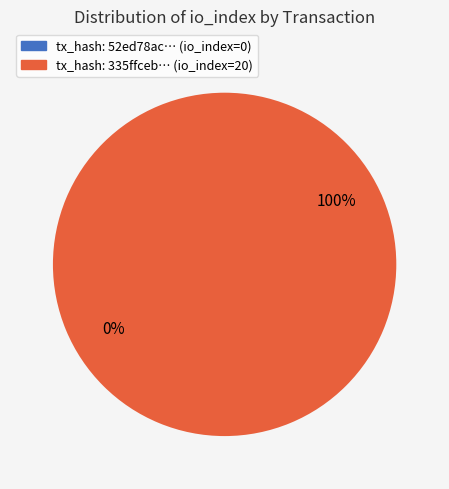

The tx_1 (io_index=20) slice represents 99% of the pie. True or false?

False